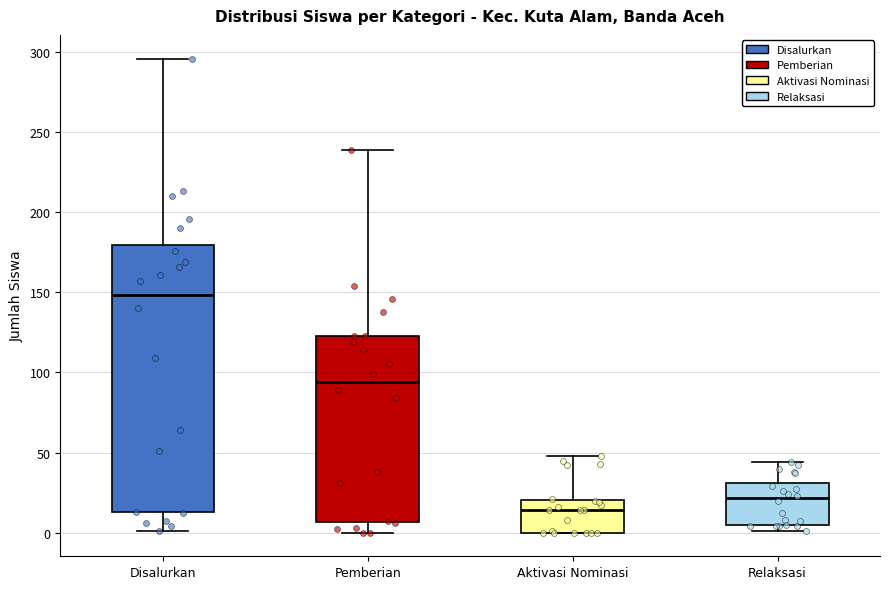

Reading left to right, transcribe this box plot: for each box, give where its median line is, the range the box spans, and where its two whiskers end, as read against the y-axis. The values are not printed on the chart, so give them approximately, as read against the axis.

Disalurkan: median 150, box 15 to 180, whiskers 0 to 295
Pemberian: median 95, box 5 to 125, whiskers 0 to 240
Aktivasi Nominasi: median 15, box 0 to 20, whiskers 0 to 50
Relaksasi: median 20, box 5 to 30, whiskers 0 to 45